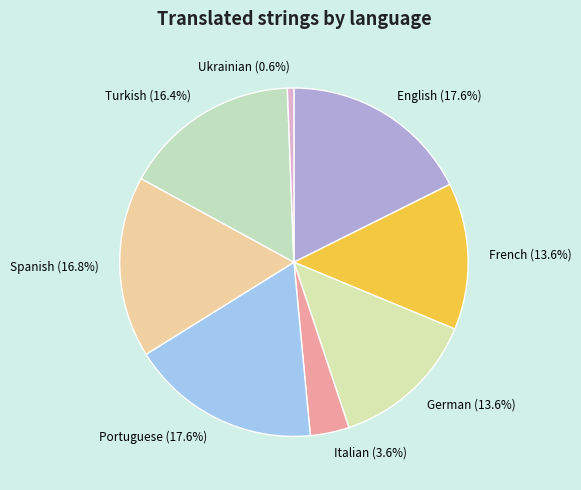

Which has a higher value, Turkish or Italian?

Turkish